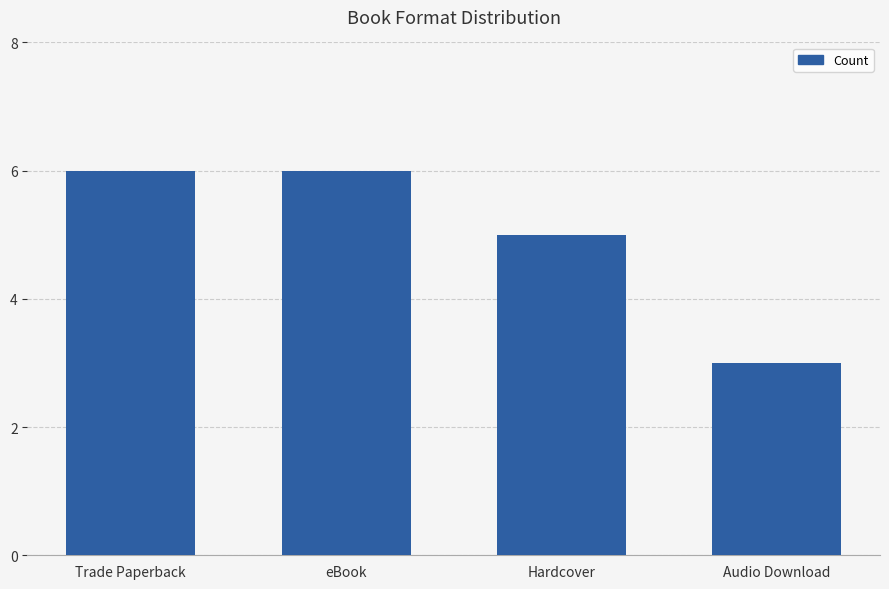

Reading left to right, list all the values displayed in this chart.

6	6	5	3